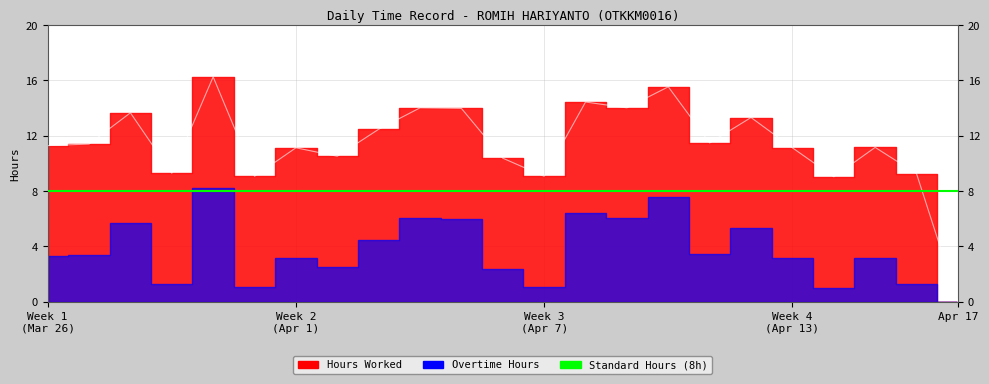

Where does the Hours Worked series first go above 11?

26 Tue